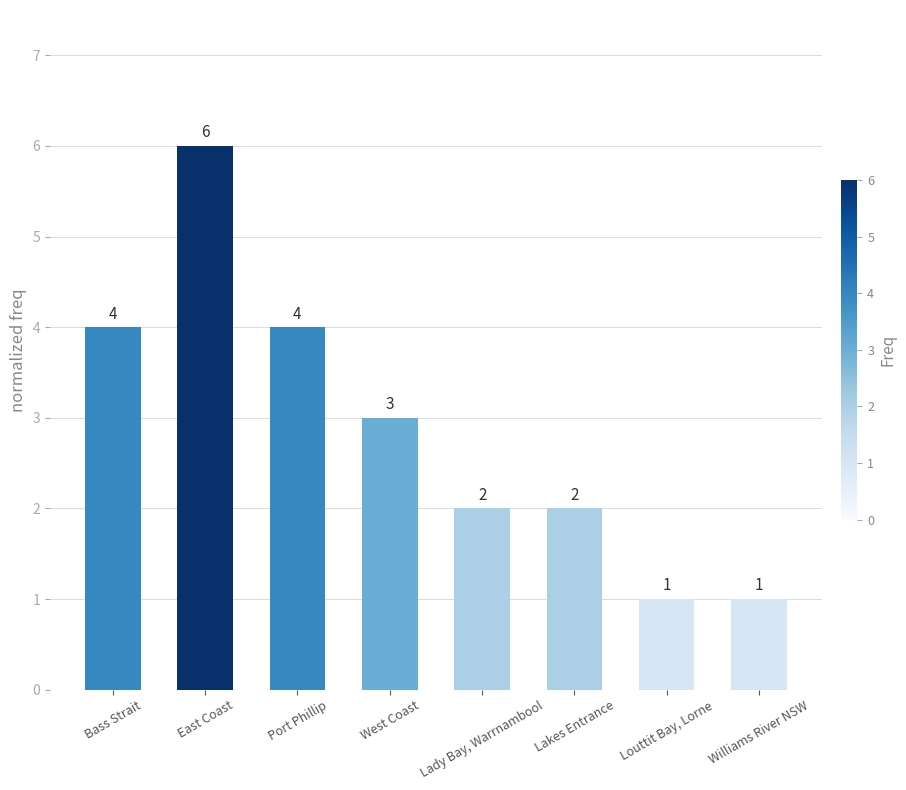

What is the difference between the maximum and minimum values?

5